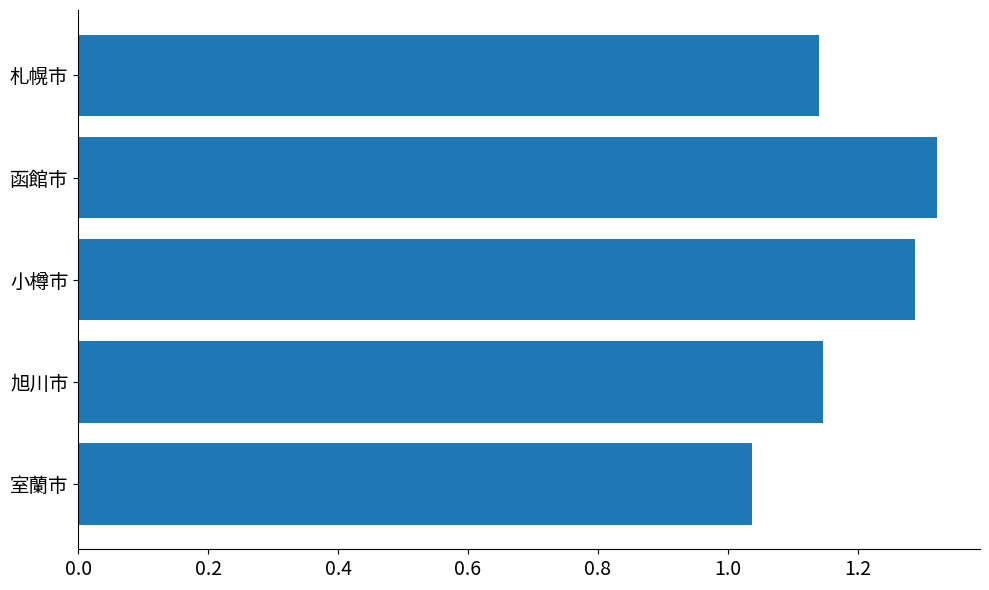

The chart shows a value of 0.8 at 函館市. True or false?

False